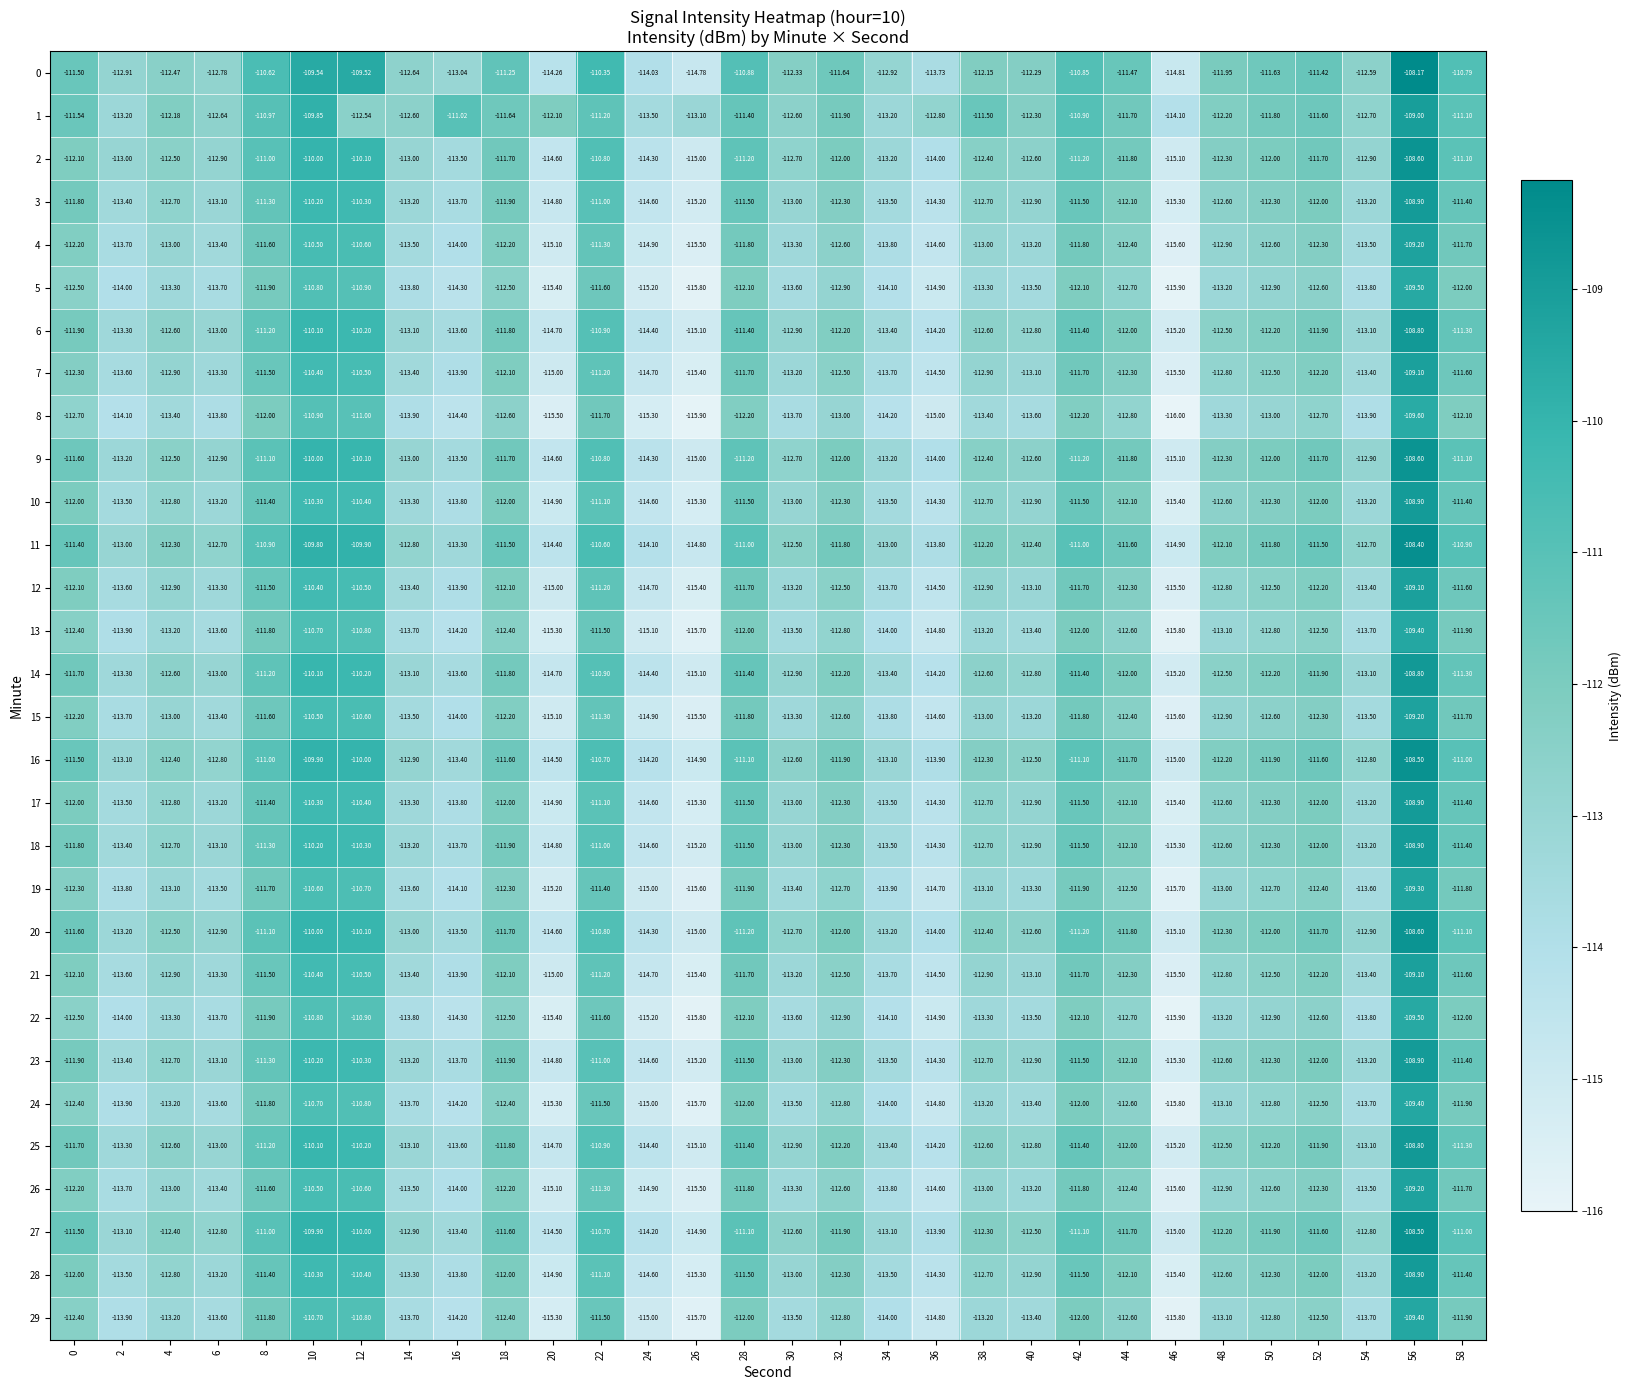

Count the number of categories in the chart.

30